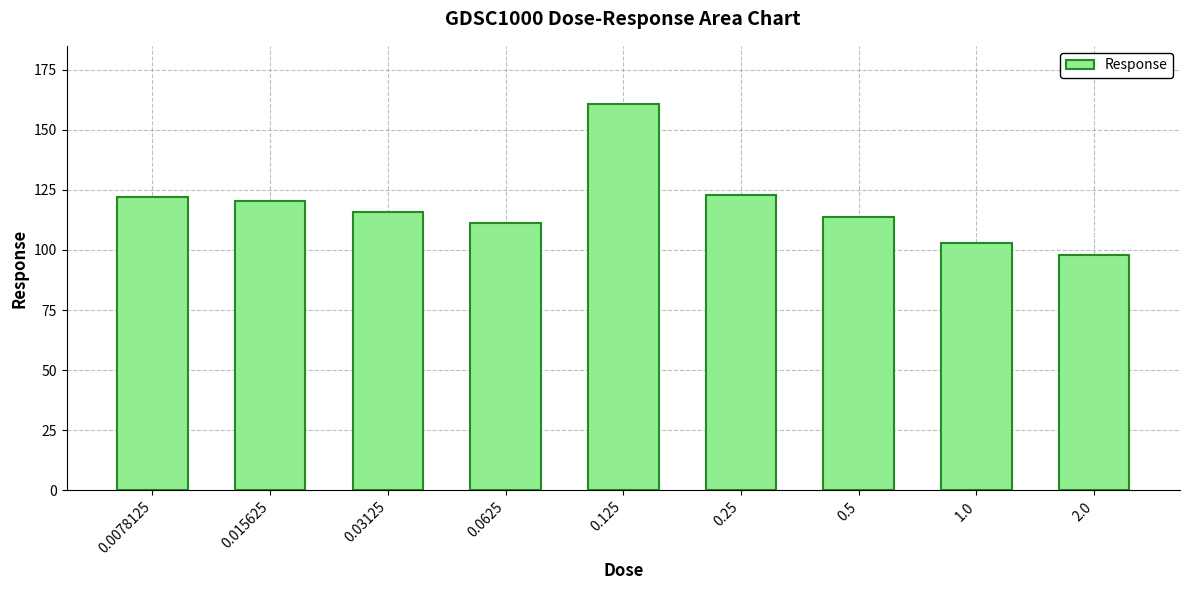

At which label does the data first exceed 115?

0.0078125